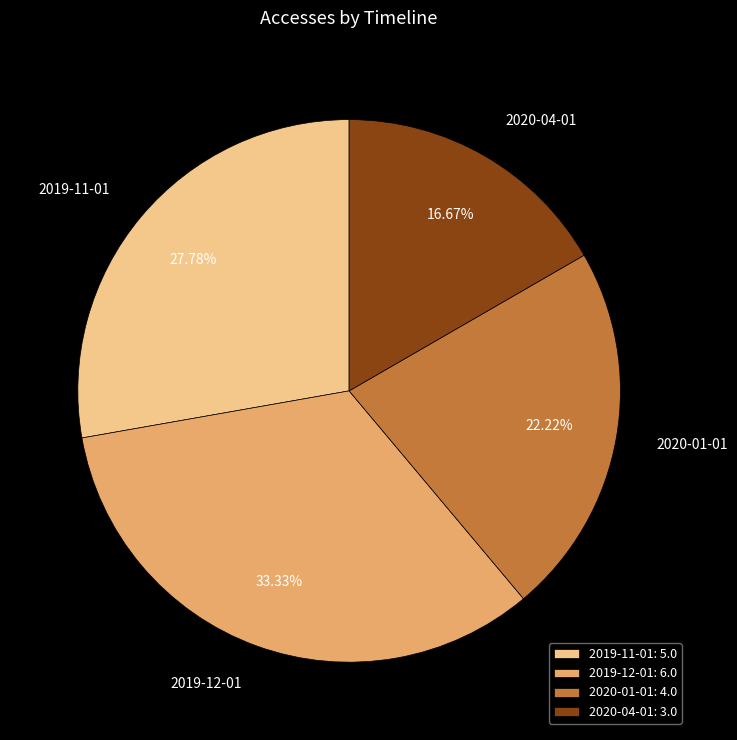

Is it true that 2020-01-01 is 28% of the pie?

False